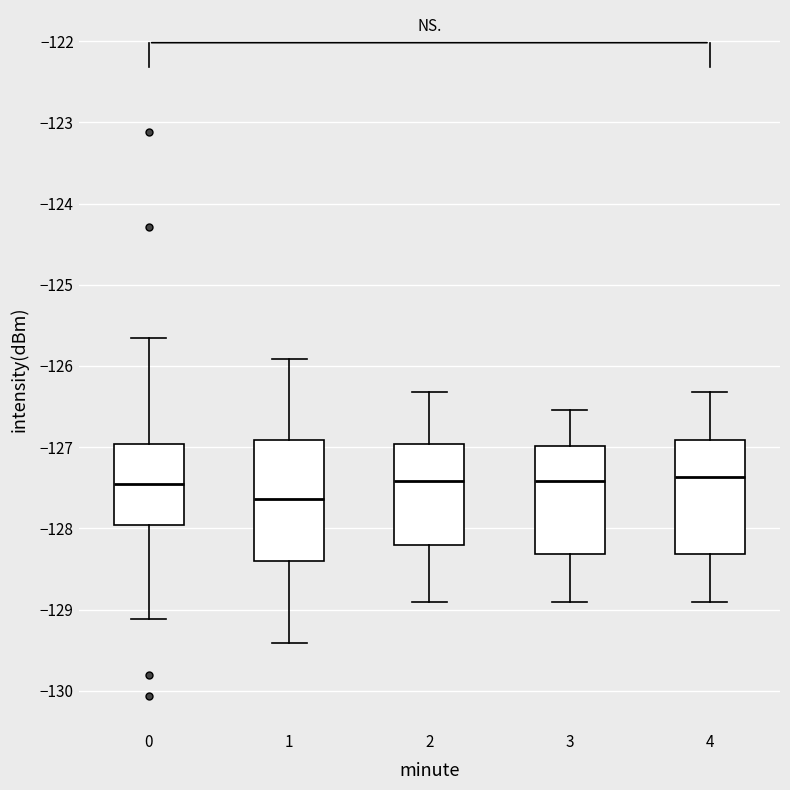

Where is the lower edge of the box at x = 0 on the y-axis? The values are not printed on the chart, so give them approximately, as read against the axis.

-128.0